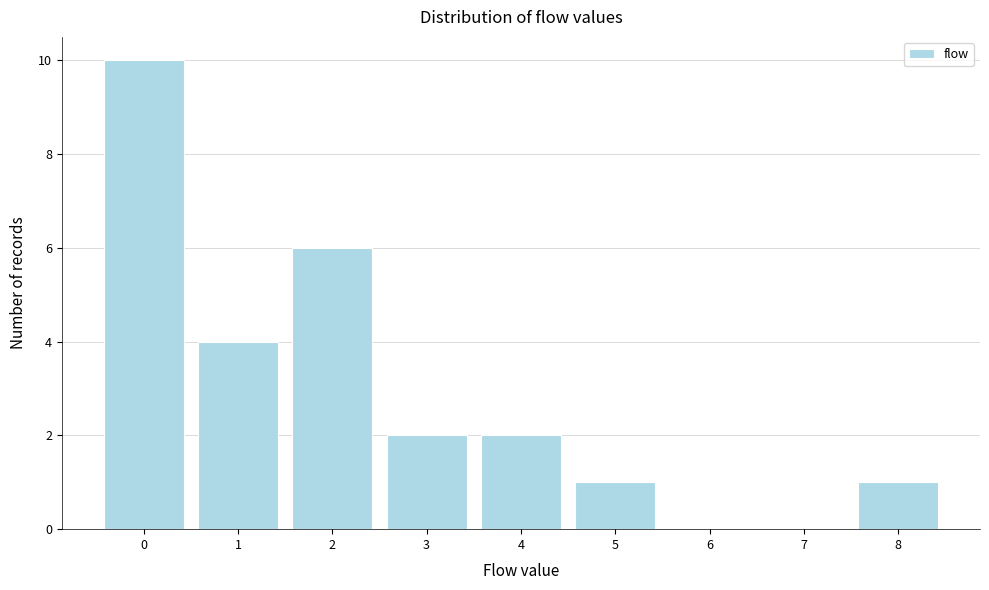

Reading left to right, list every bar in this chart as the range it spans on the x-axis followed by its height. The values are not printed on the chart, so give them approximately, as read against the axis.

-0.5 to 0.5: 10
0.5 to 1.5: 4
1.5 to 2.5: 6
2.5 to 3.5: 2
3.5 to 4.5: 2
4.5 to 5.5: 1
5.5 to 6.5: 0
6.5 to 7.5: 0
7.5 to 8.5: 1